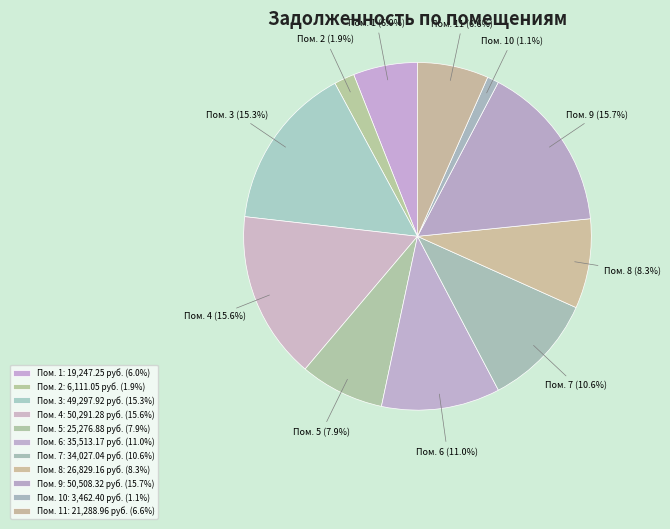

Is there any slice that represents more than half of the pie?

No